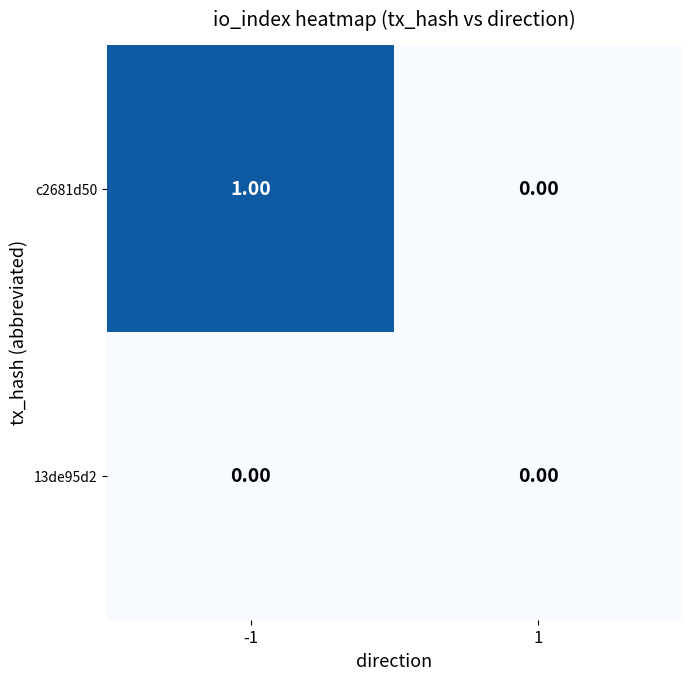

At -1, list the series in order from largest to smallest.

c2681d50, 13de95d2